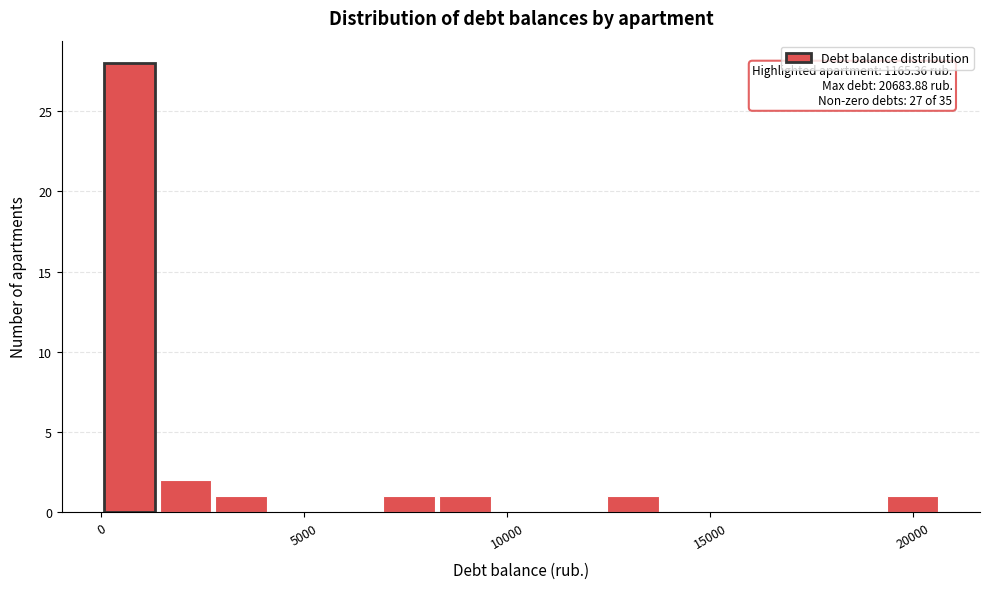

Read against the x-axis, roughly where is the centre of the tallest bar?

500